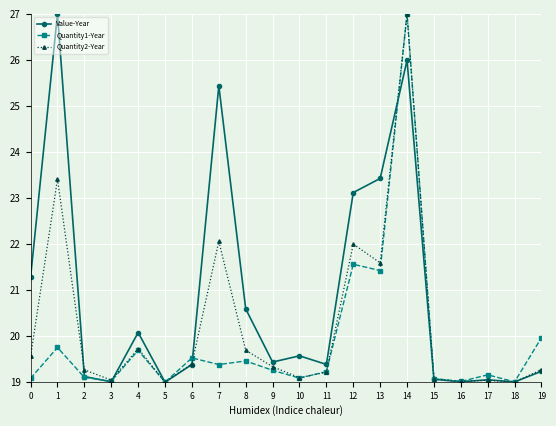

After their last crossing, which series has the higher values: Quantity1-Year or Value-Year?

Quantity1-Year